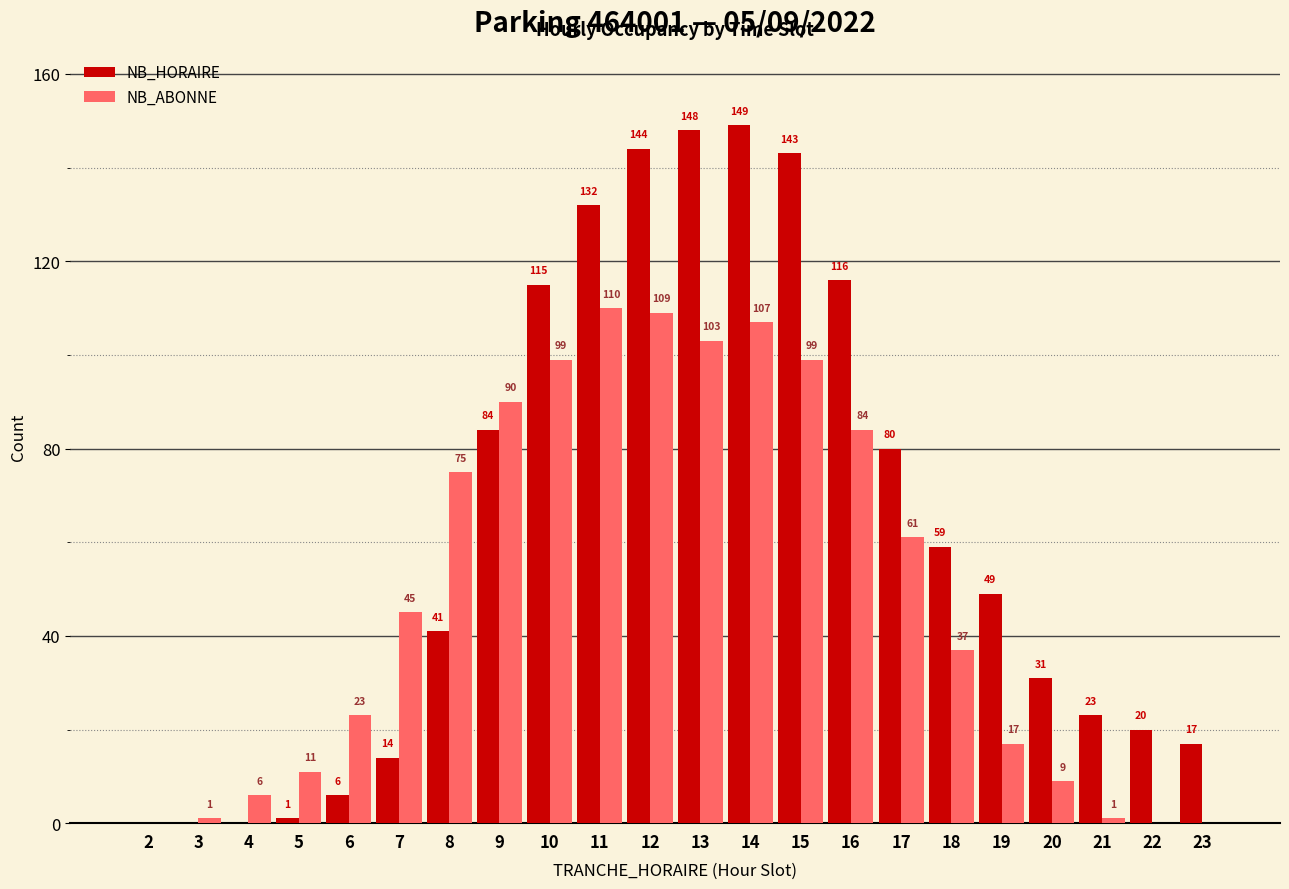

How many data points does each series have?

22